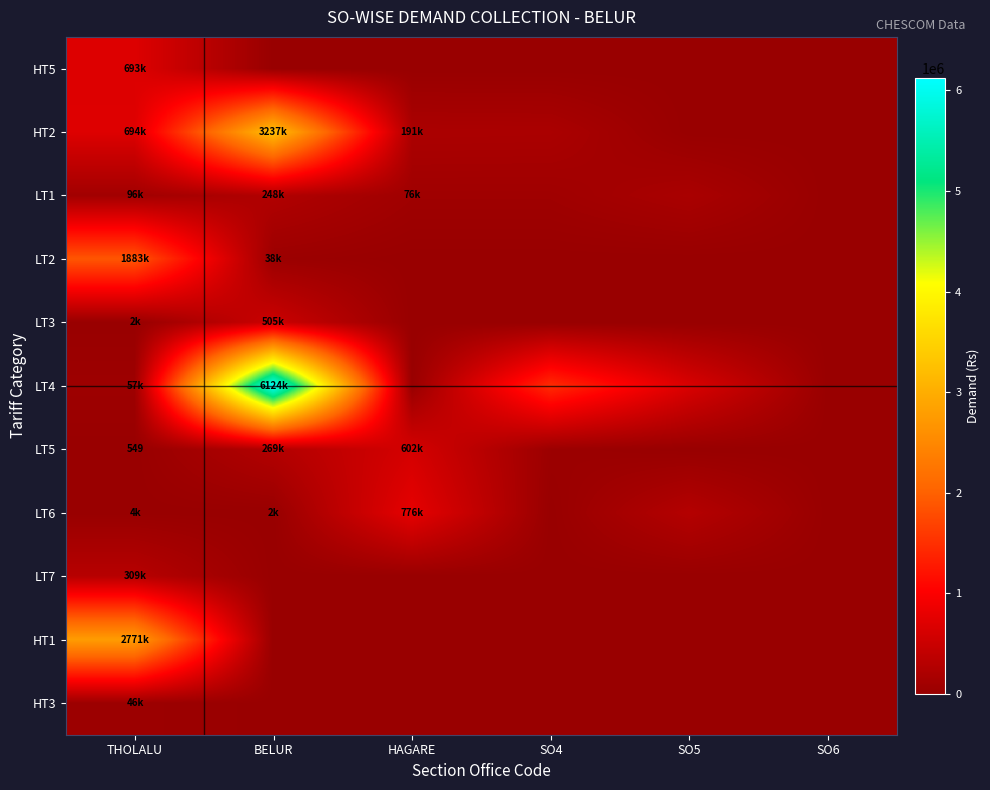

Which series has the widest spread of values?

LT4